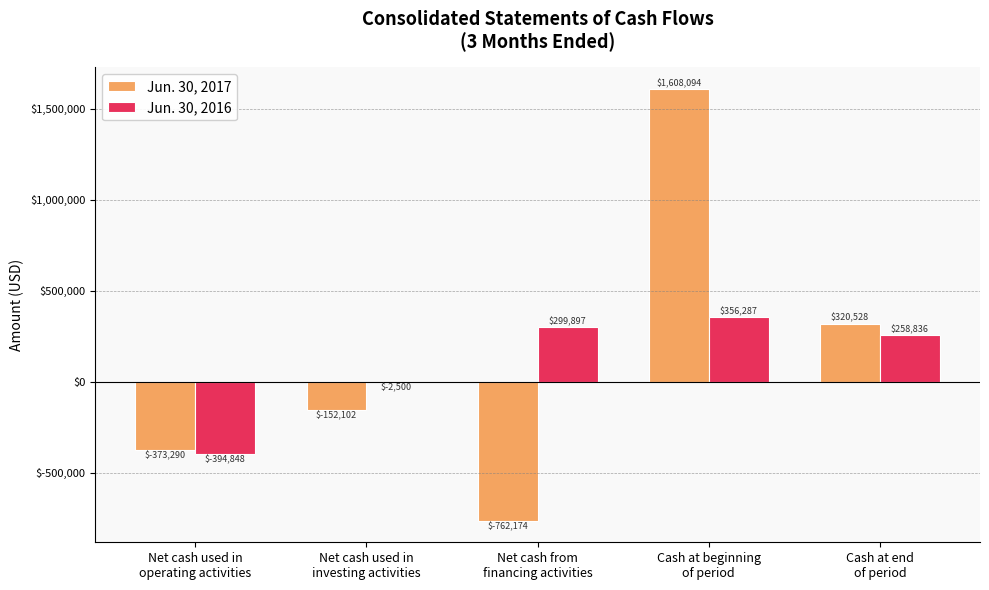

What is the maximum value shown in the chart?

1608094